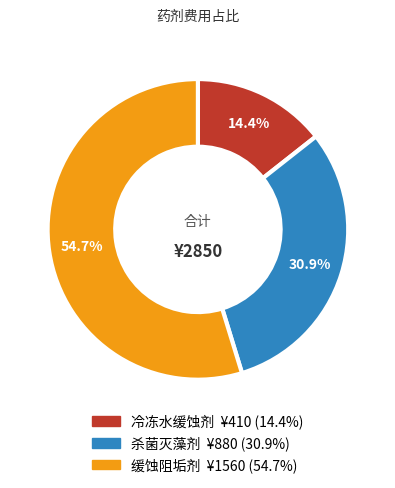

Count the number of slices in the pie.

3